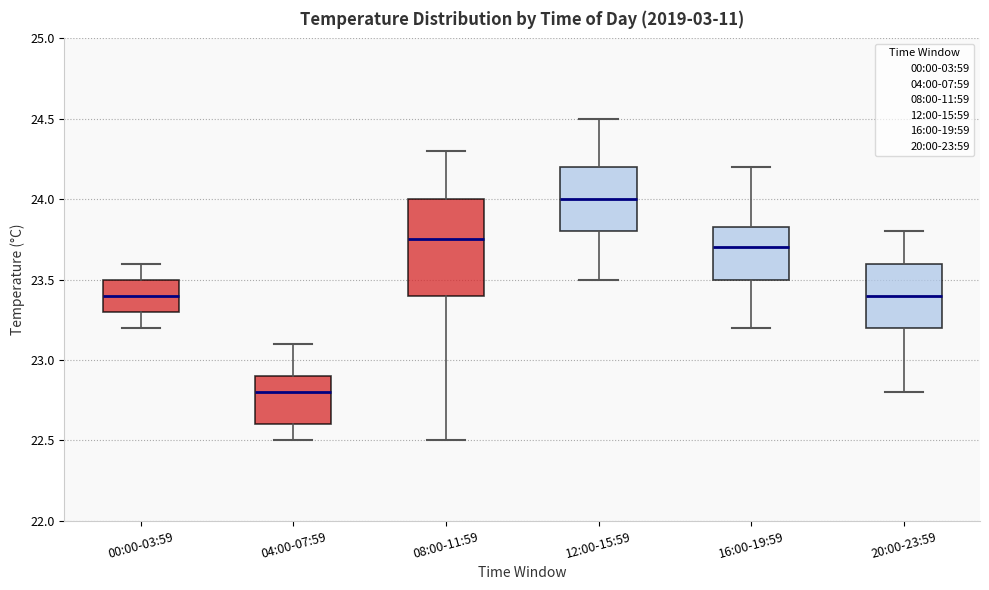

Comparing the boxes themselves (not the whiskers), which one is the tallest?

08:00-11:59